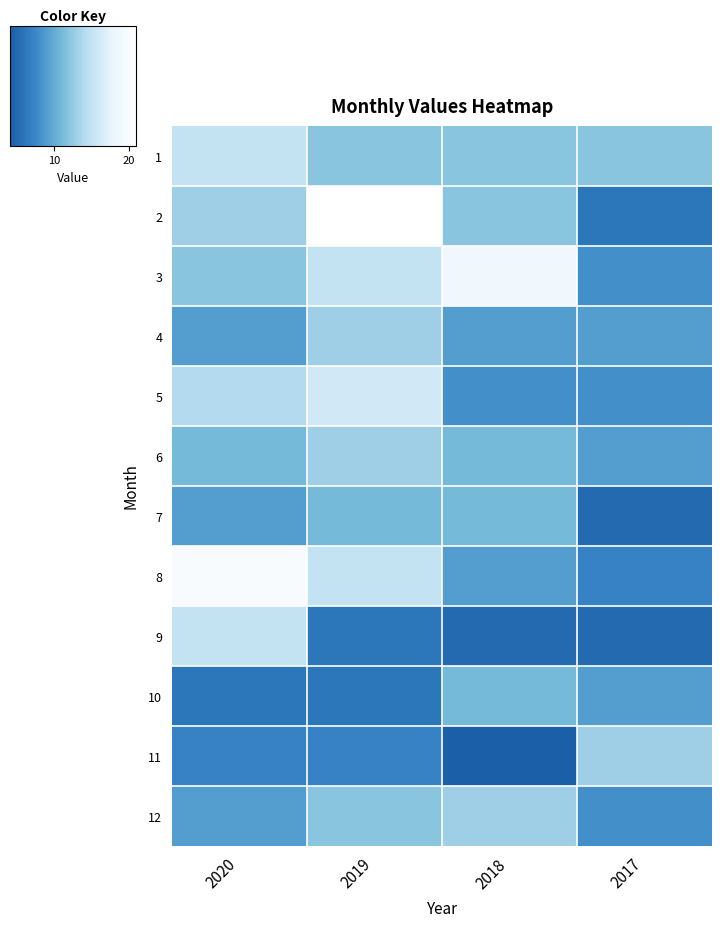

At which category is the sum across all series the highest?

2019